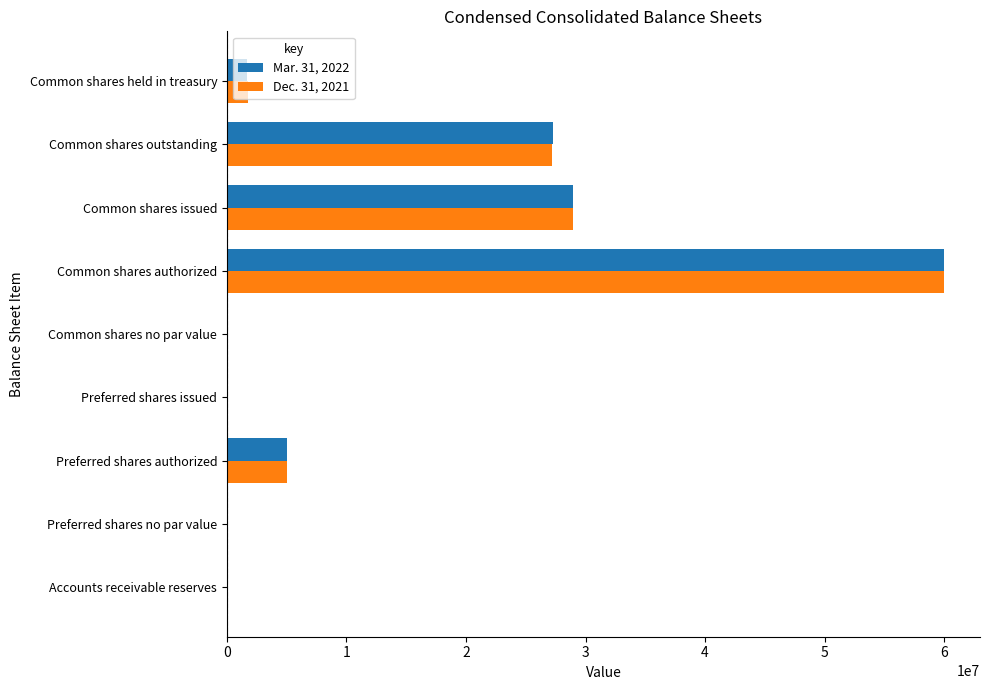

The value of Dec. 31, 2021 at Common shares issued is 6061920. True or false?

False